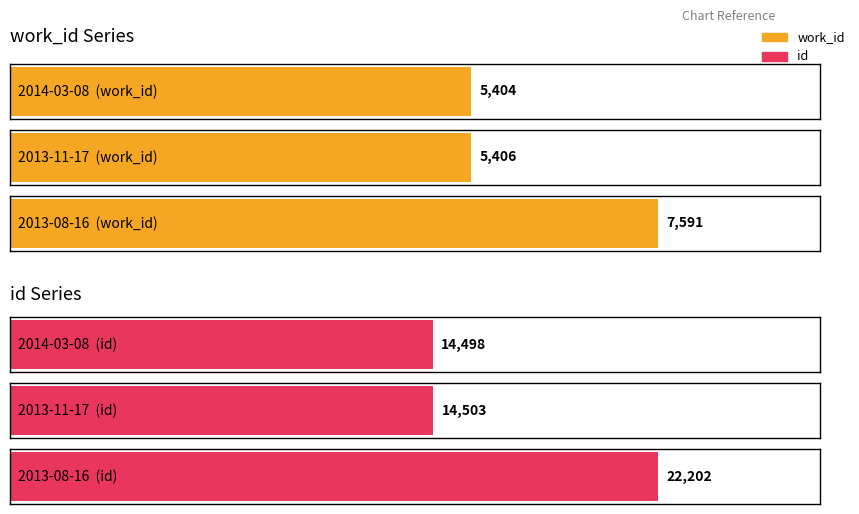

What are all the series names shown in the legend?

work_id, id